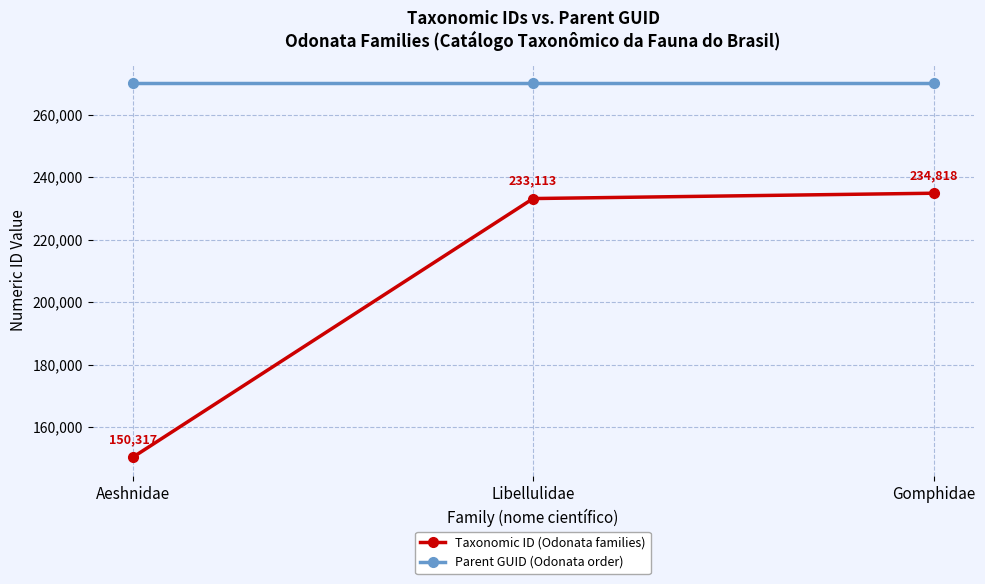

Where is Taxonomic ID (Odonata families) nearest to the value 192567?

Libellulidae